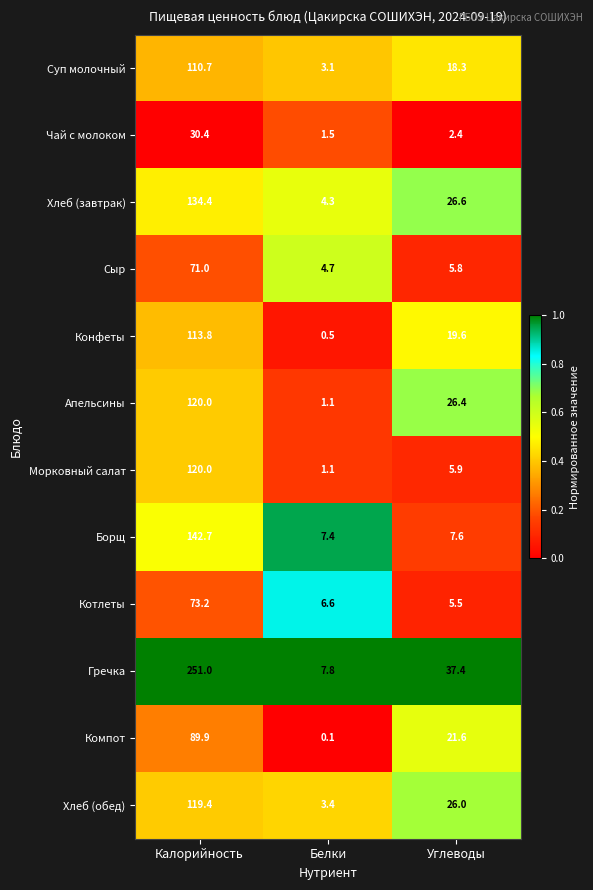

What is the average value of the Сыр series?

27.2